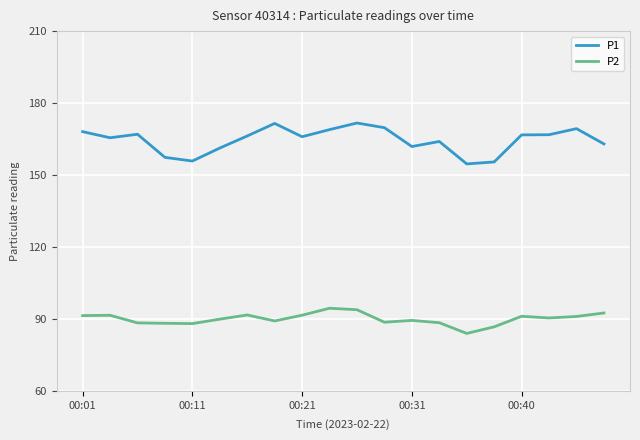

What is the average value of the P1 series?

164.6